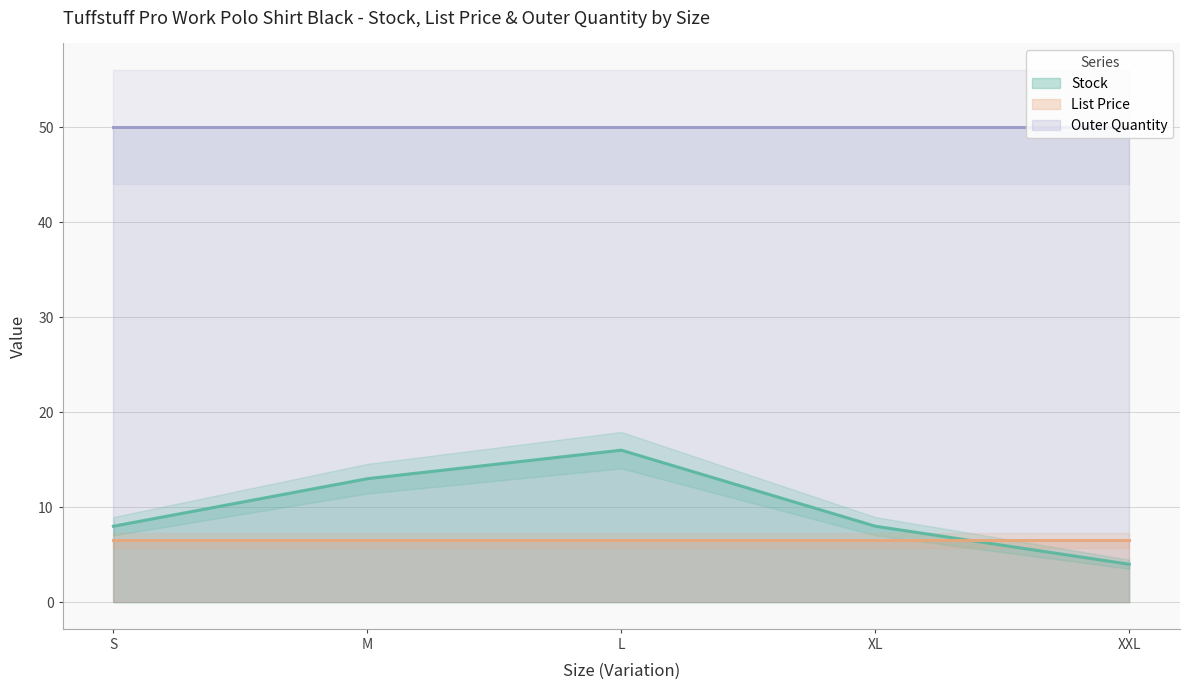

What is the value of the List Price point at the 1st from the left?

6.5